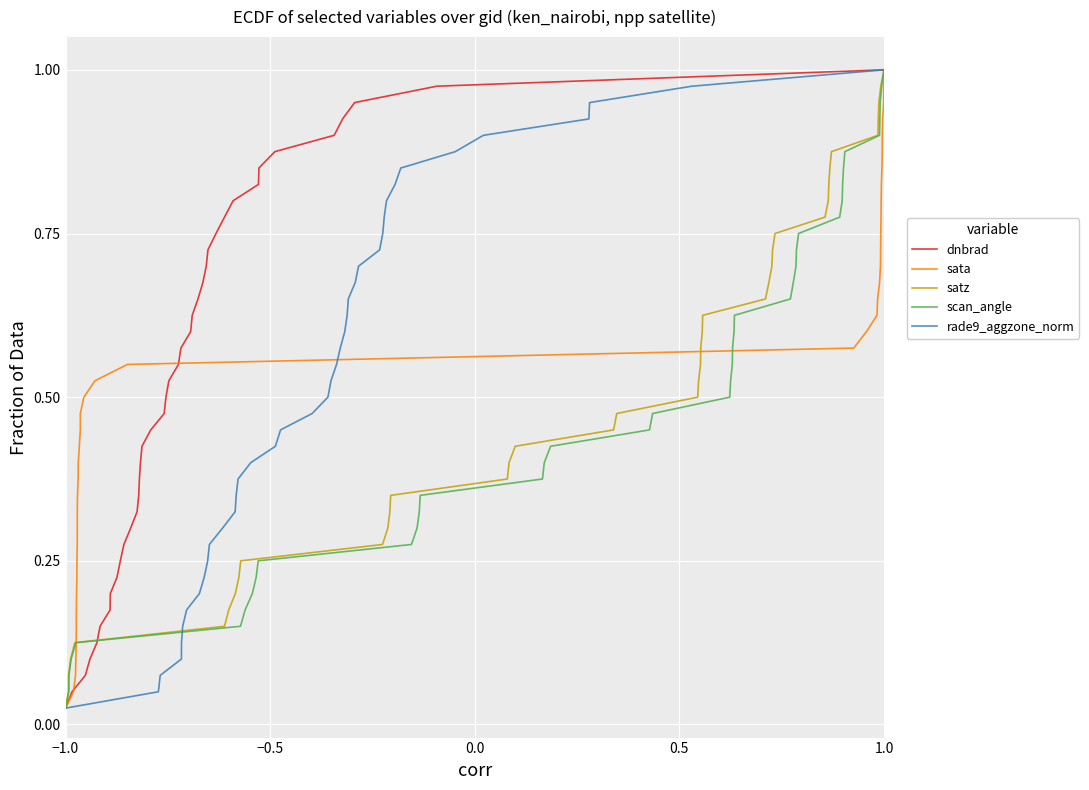

At which label is rade9_aggzone_norm closest to 0?

−1.0